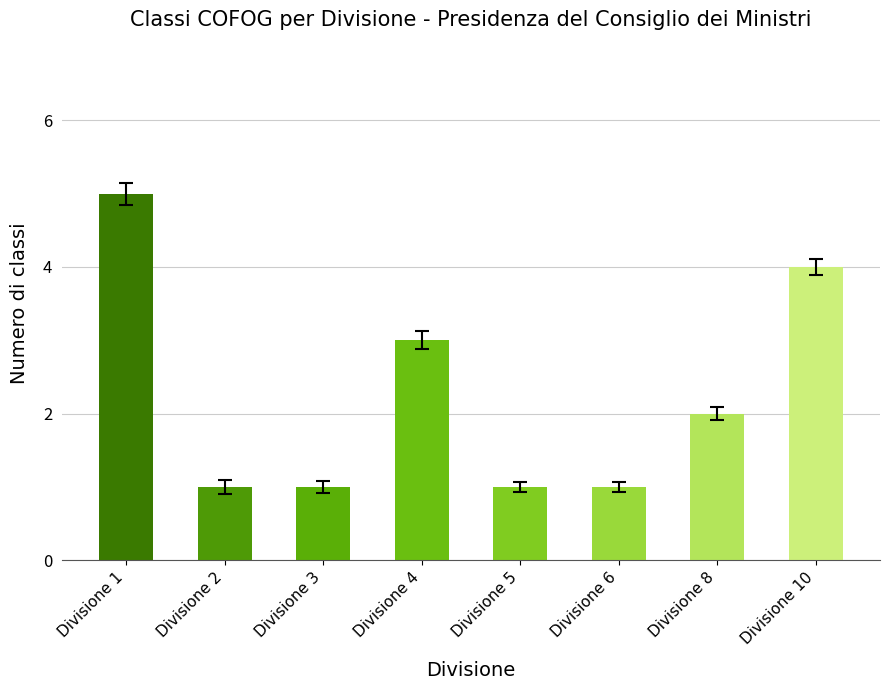

Where is the data nearest to the value 3?

Divisione 4